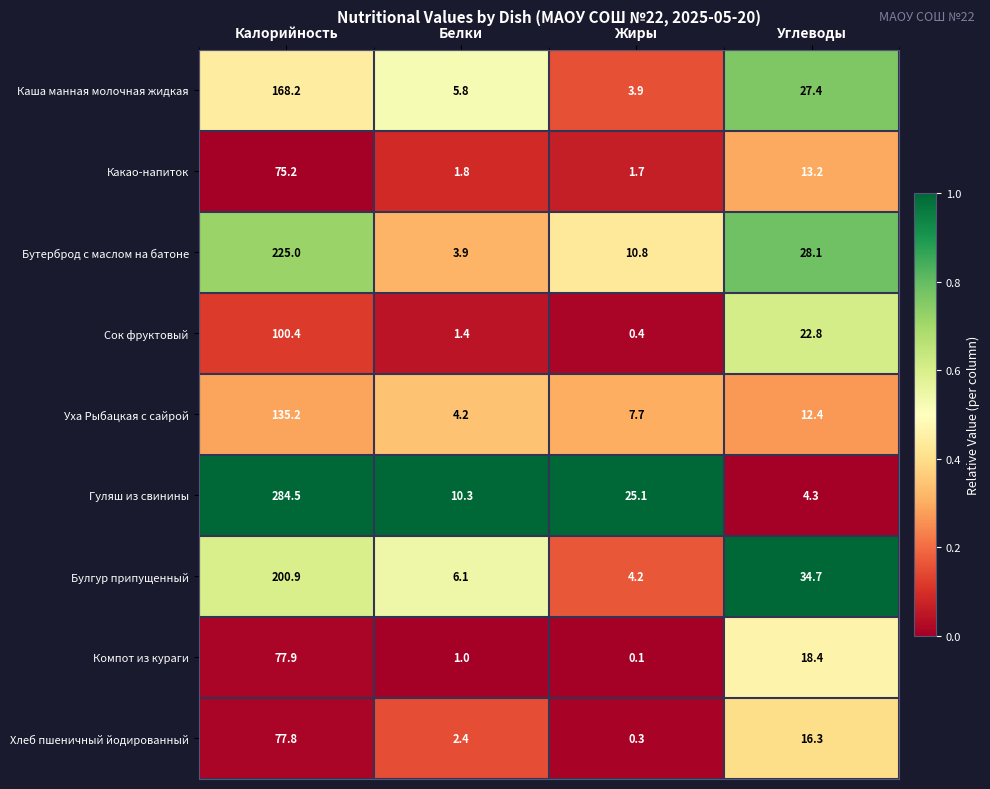

Which series has the largest total across all categories?

Гуляш из свинины